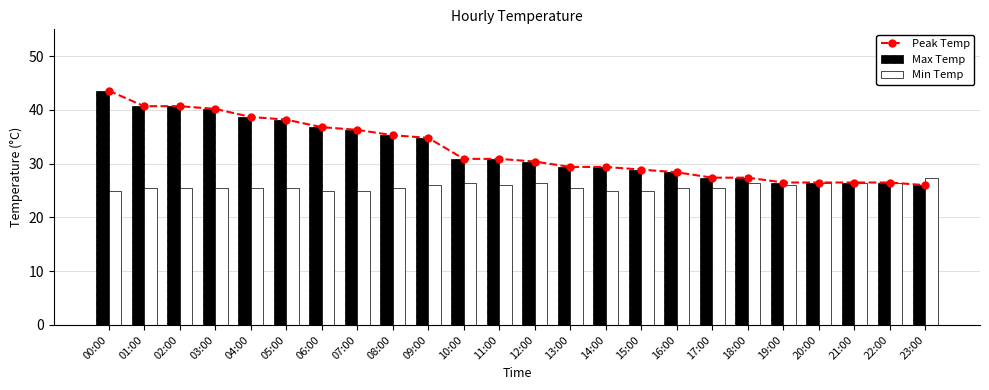

How many data points does each series have?

24